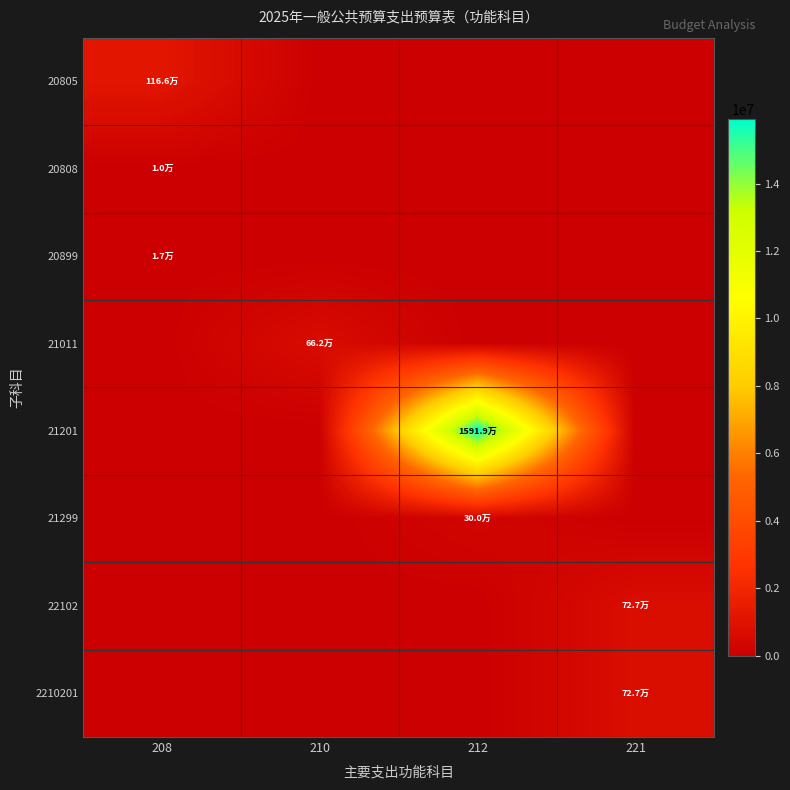

At how many categories does at least one series exceed 7268887?

1